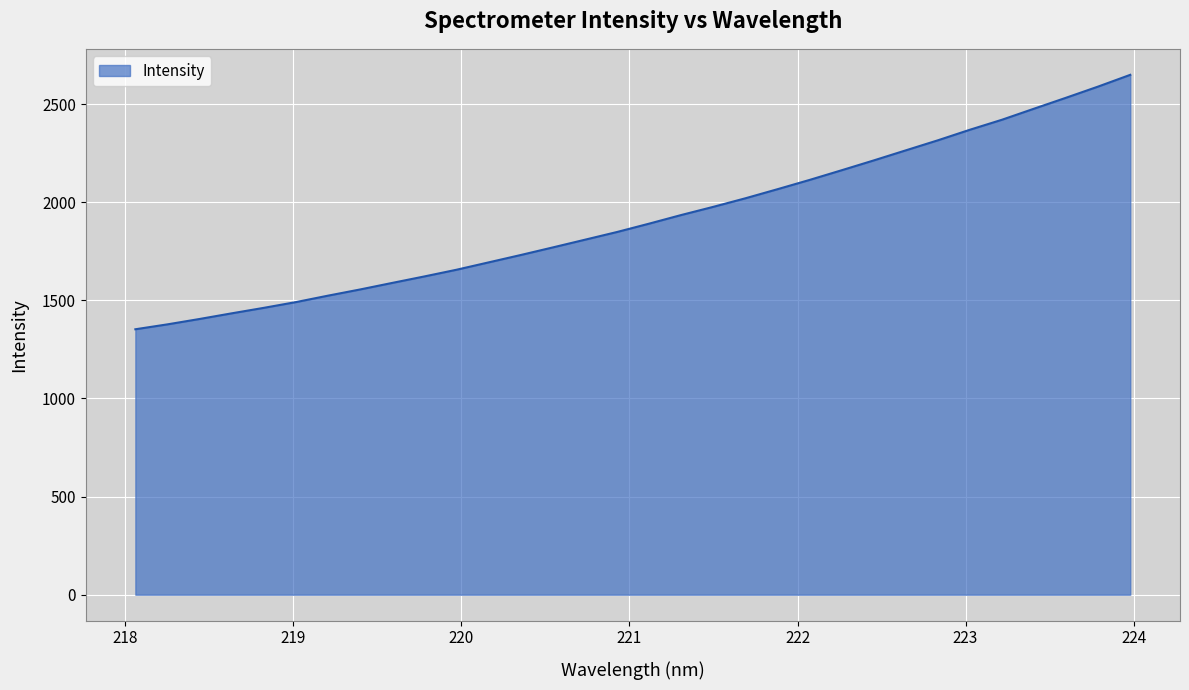

What is the difference between the maximum and minimum values?

1296.4